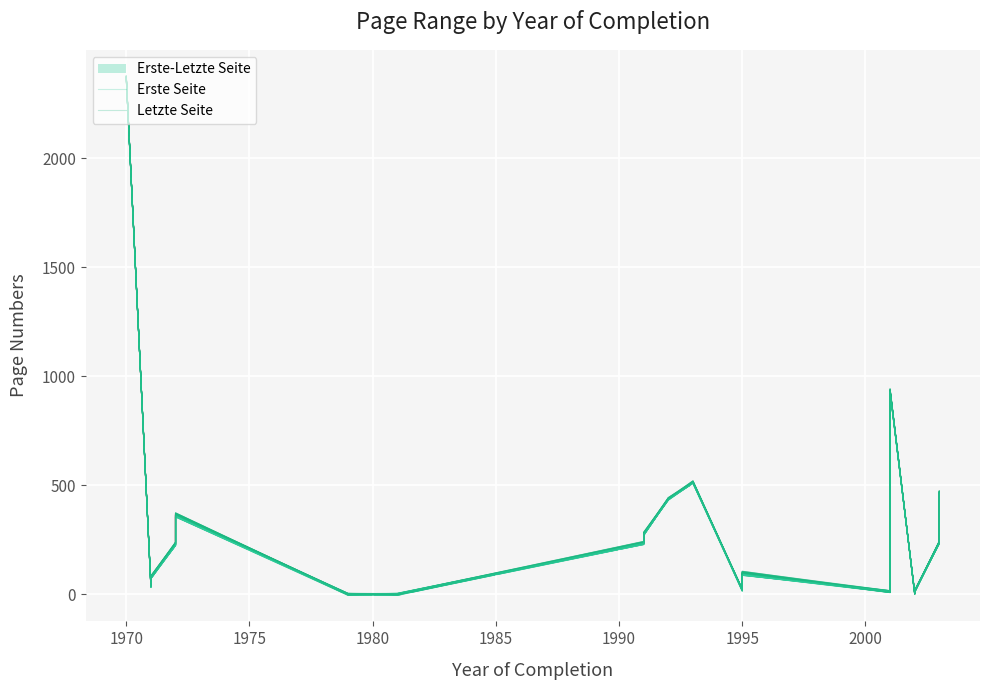

In Erste Seite, how many points are higher than both neighbors (excluding endpoints)?

4